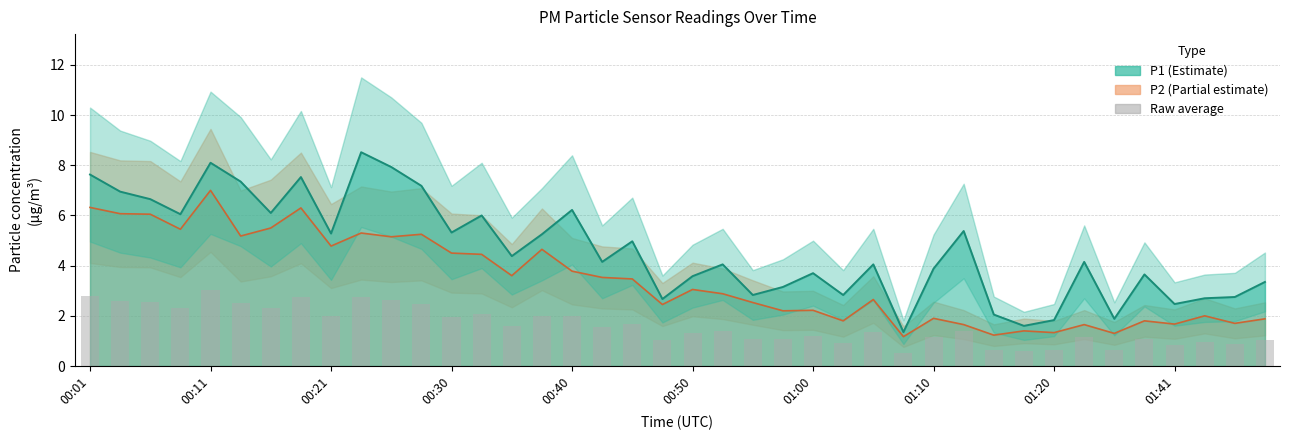

What is the difference between the values at 34 and 18?

1.1